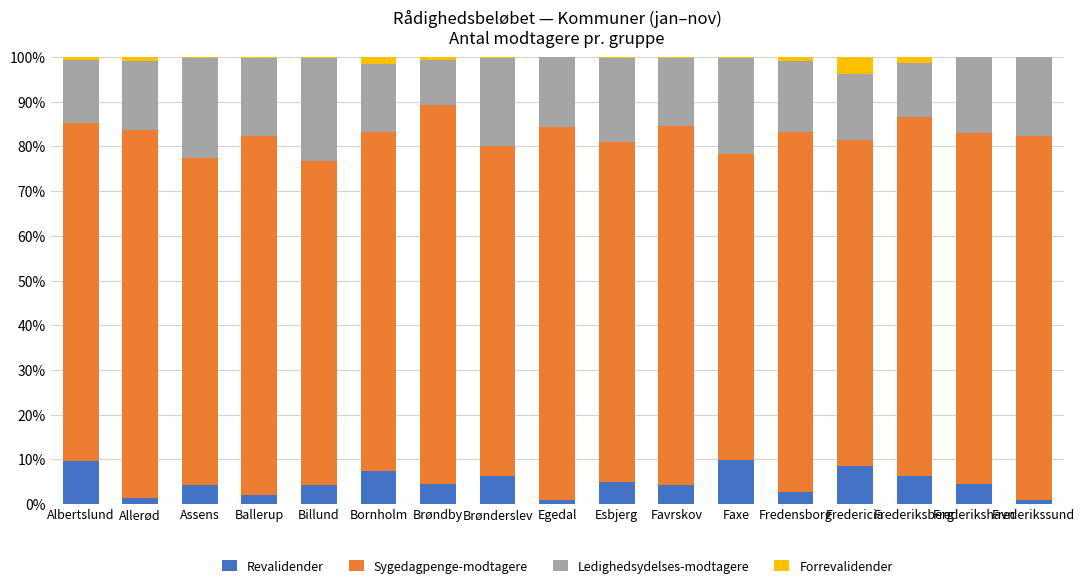

The Revalidender series shows 9.6 at Albertslund. True or false?

True